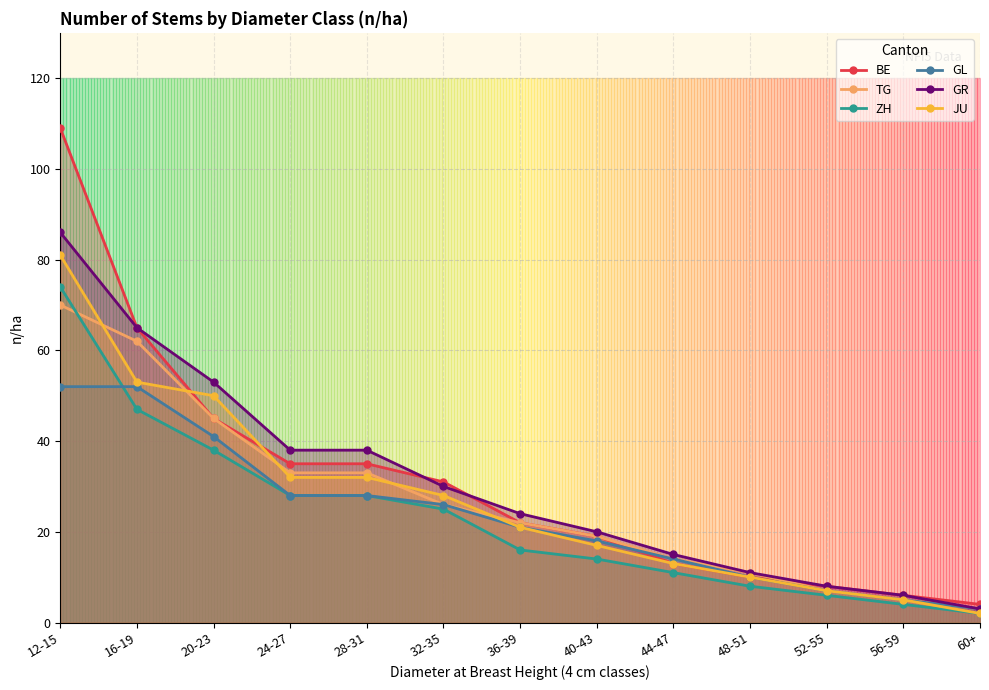

Is it true that JU equals 7 at 52-55?

True